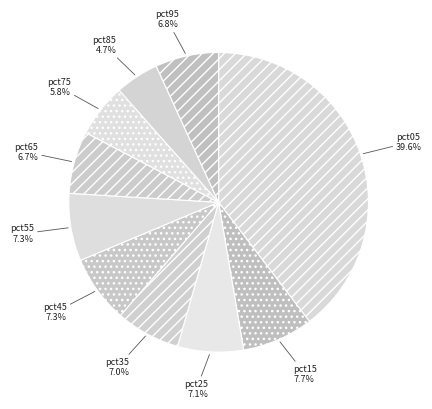

Combined, what portion of the pie is pct45 and pct55?

14.6%